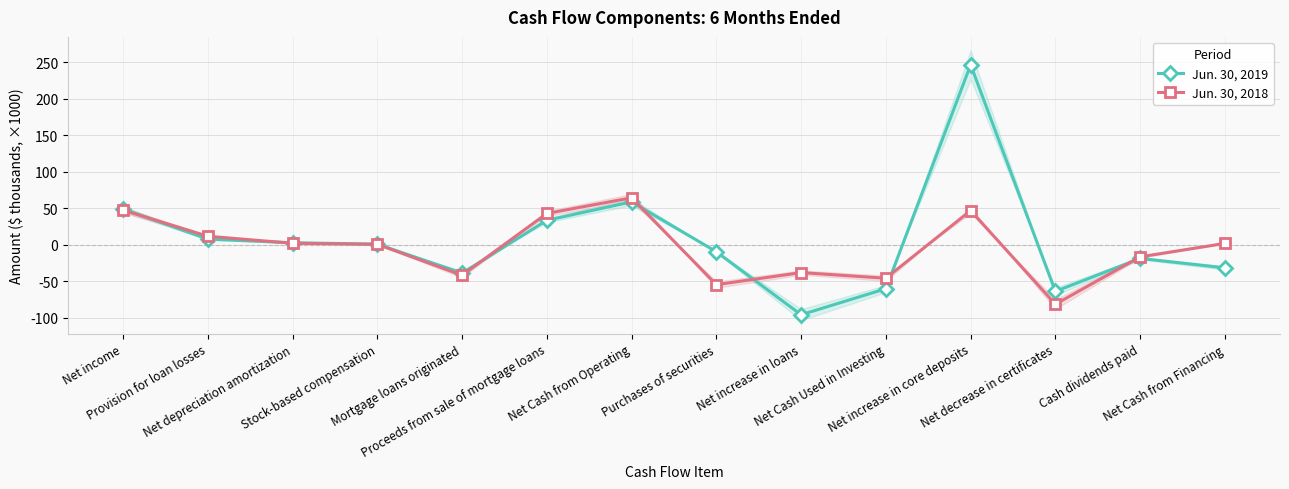

At Net Cash from Financing, list the series in order from smallest to largest.

Jun. 30, 2019, Jun. 30, 2018